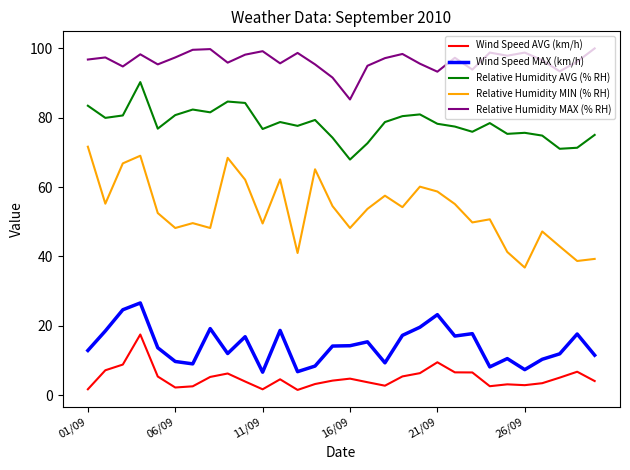

Which series has the largest range (max minus min)?

Relative Humidity MIN (% RH)